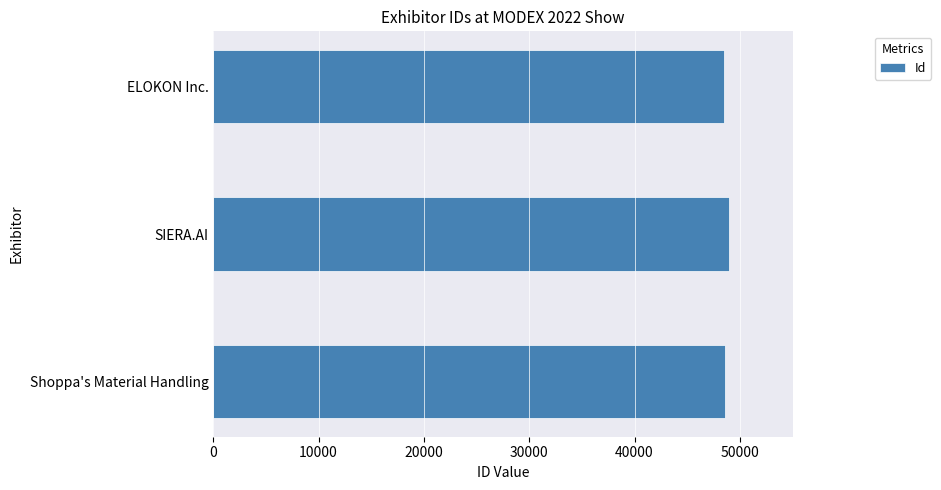

What value does the data have at Shoppa's Material Handling?

48602